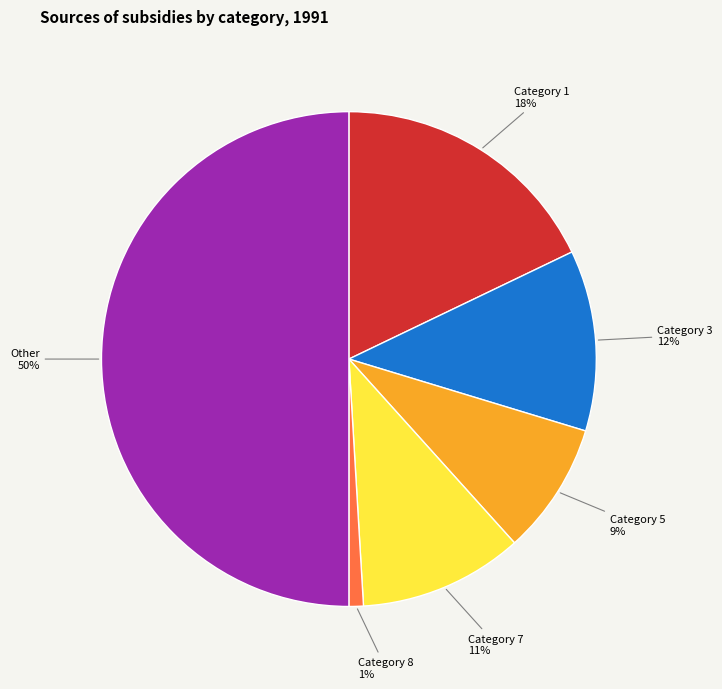

To the nearest percent, what is the average slice percentage?

17%